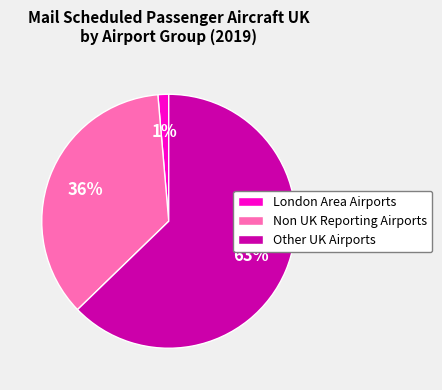

Which category has the biggest portion of the pie?

Other UK Airports